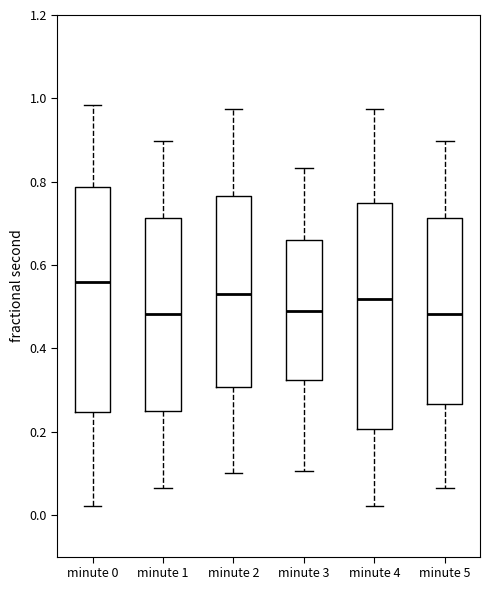

Which box's median line is the highest?

minute 0